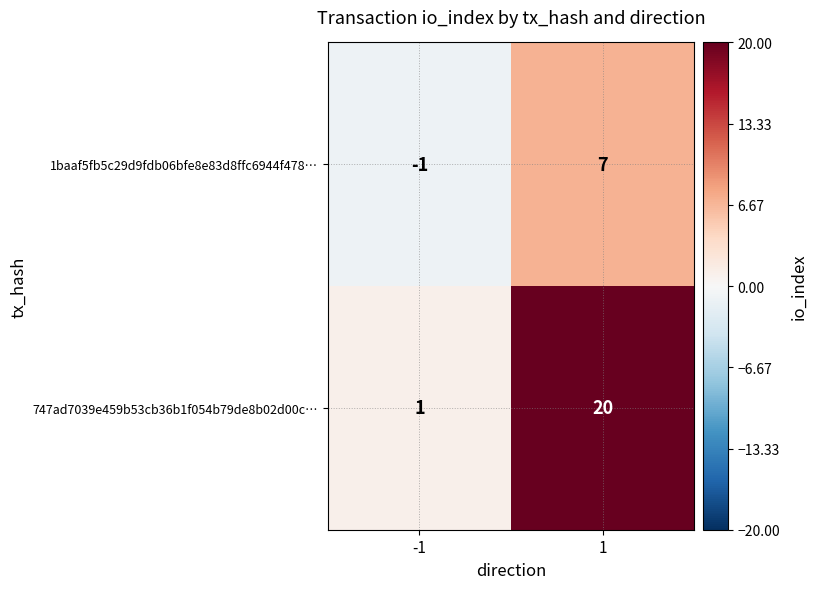

Which series has the largest range (max minus min)?

747ad7039e459b53cb36b1f054b79de8b02d00c…